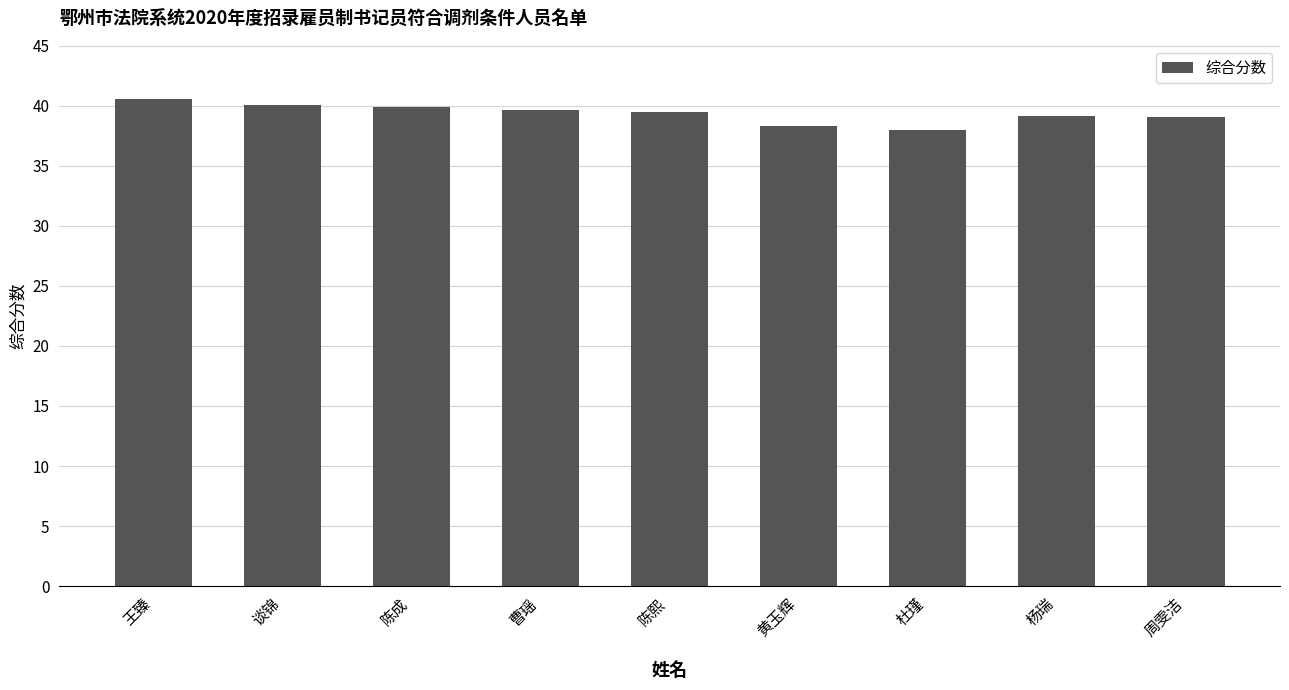

Is it true that the value at 黄玉辉 is 38.3?

True